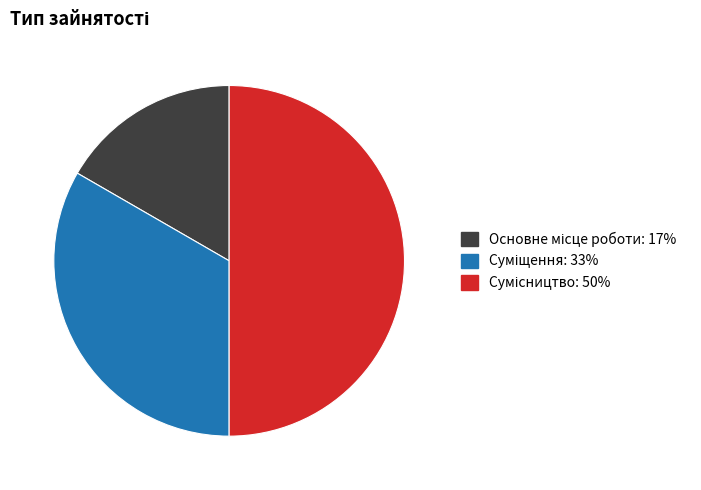

Count the number of slices in the pie.

3